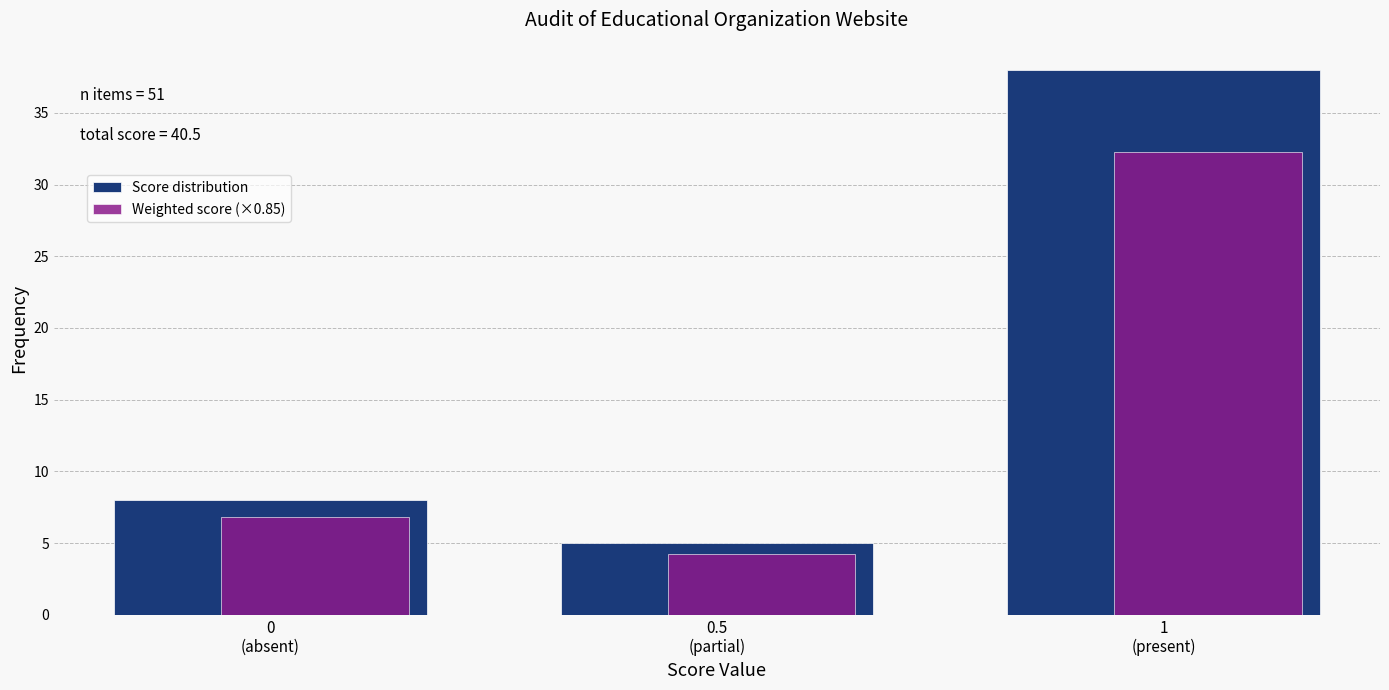

List the series in order of their peak value, lowest first.

Weighted score (×0.85), Score distribution